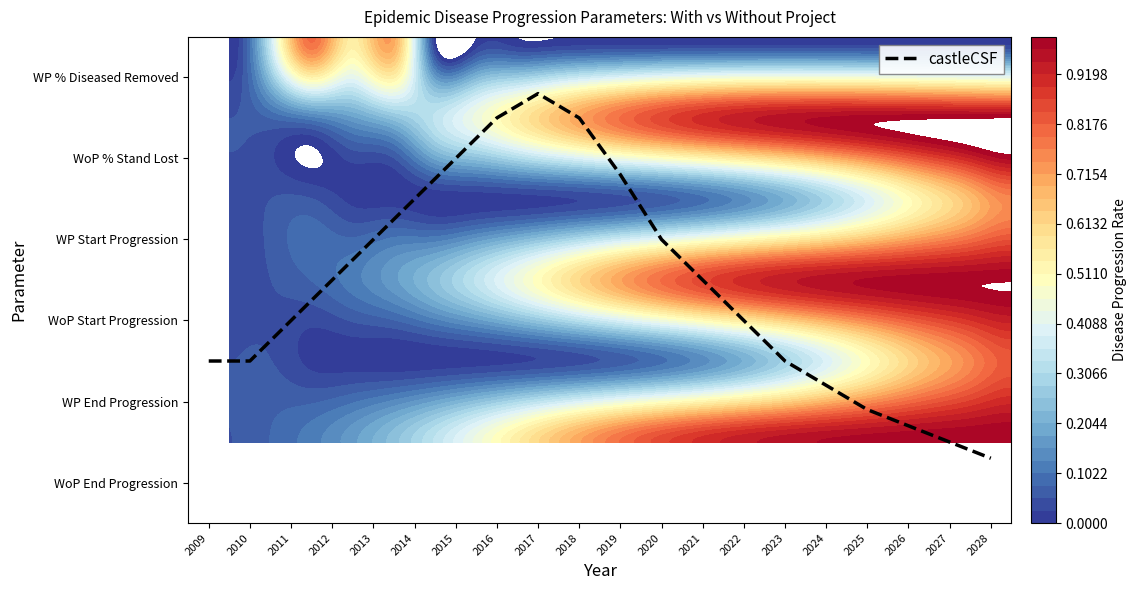

The chart shows a value of 0.4 at 2010. True or false?

False